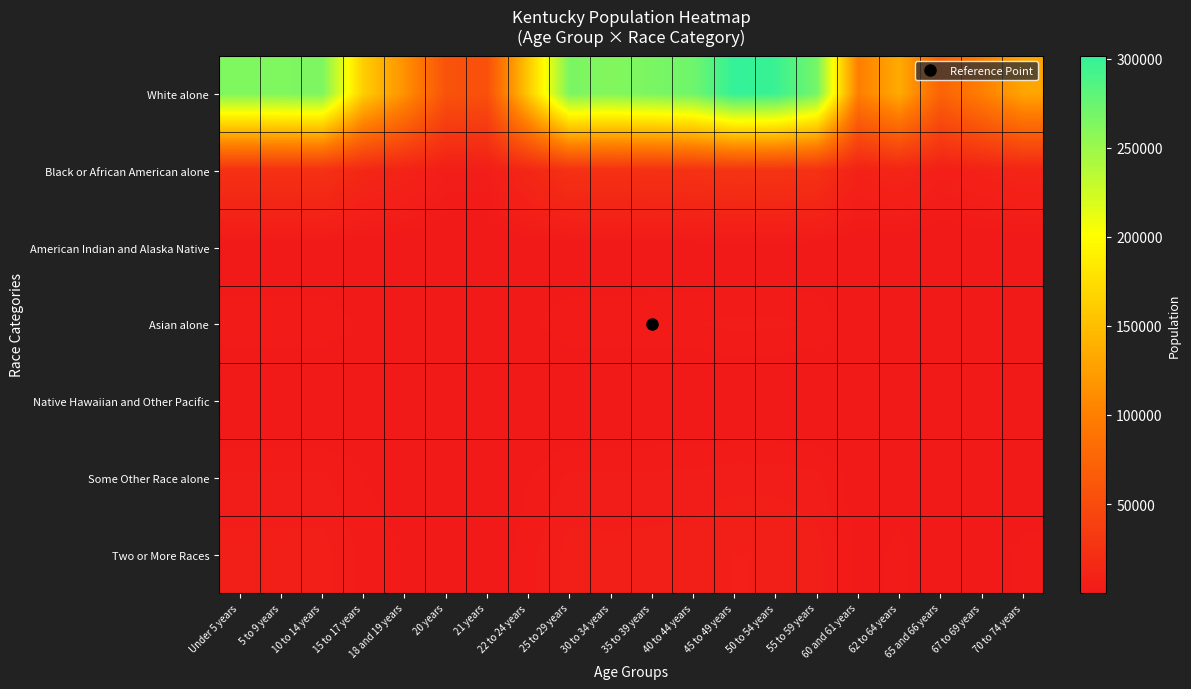

Between 21 years and 70 to 74 years, which series saw the biggest shift?

White alone